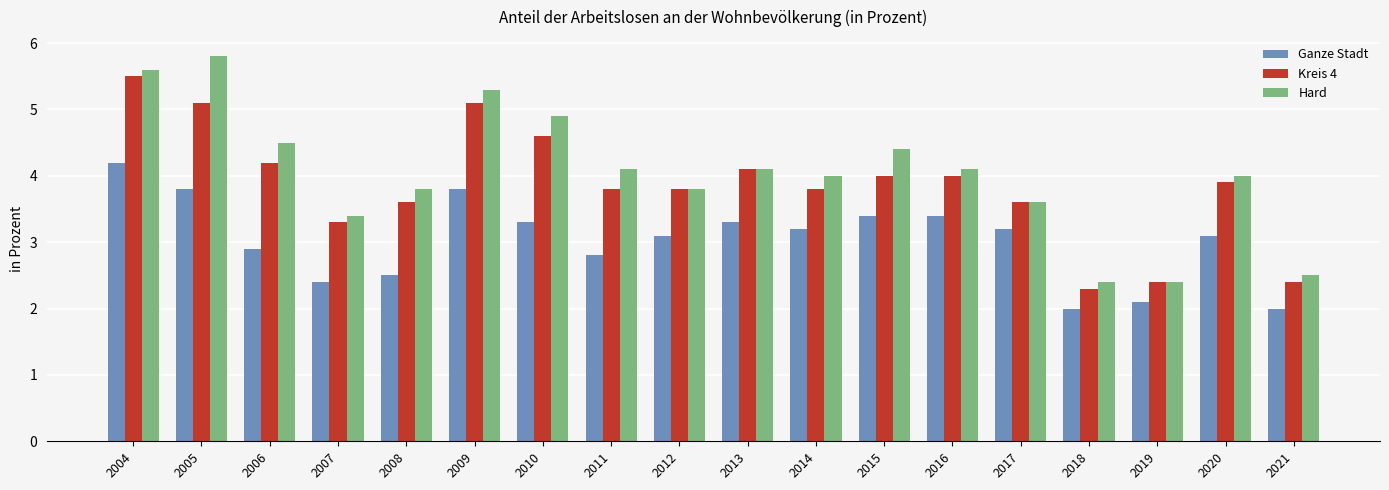

At how many categories does at least one series exceed 3?

15